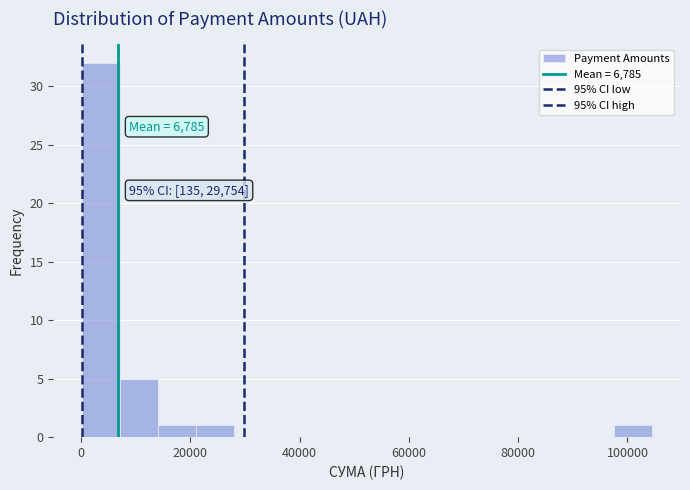

Read against the x-axis, roughly where is the centre of the tallest bar?

4000